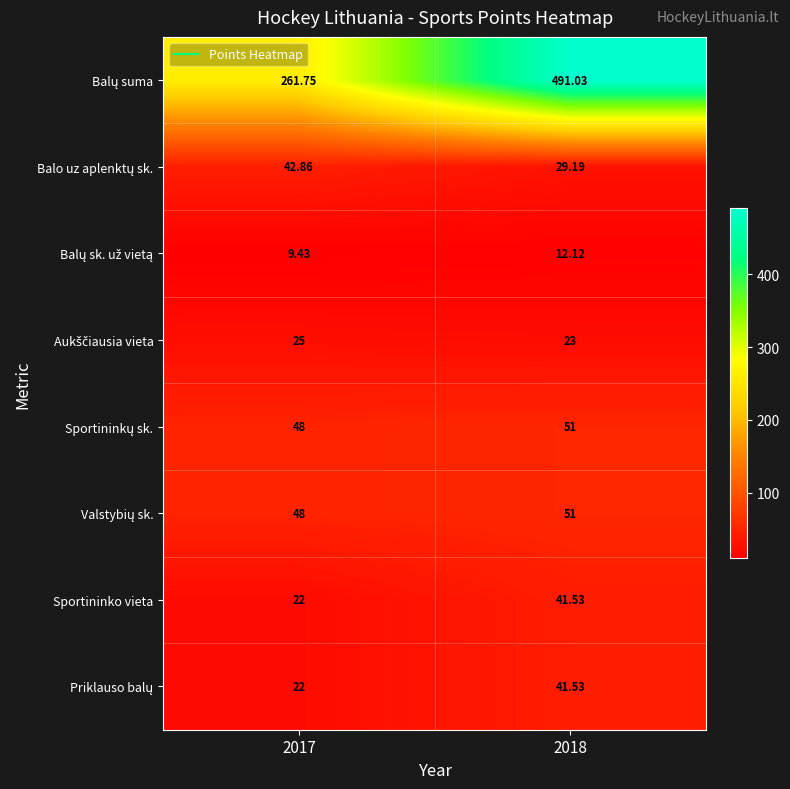

Count the number of data series in this chart.

8